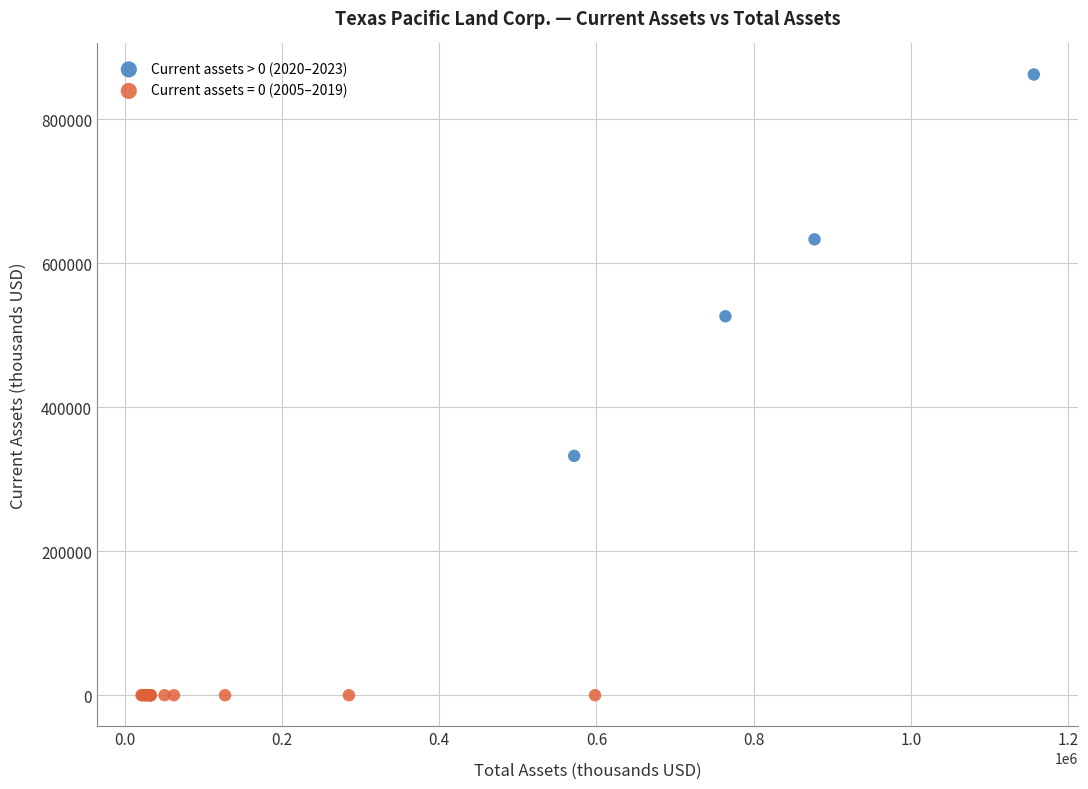

Which series contains the highest Y value?

Current assets > 0 (2020–2023)